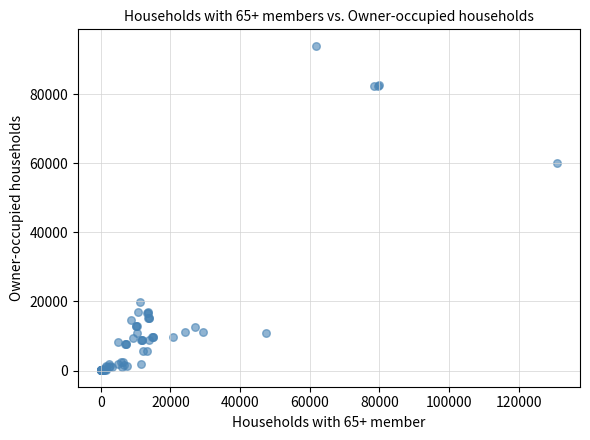

What Y value in the scatter plot is closest to 47081?

60234